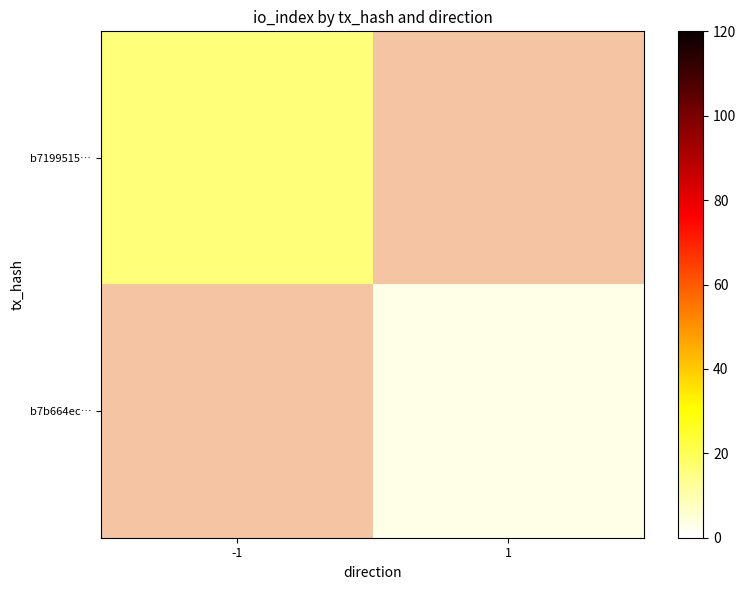

Which series has the widest spread of values?

b7199515…